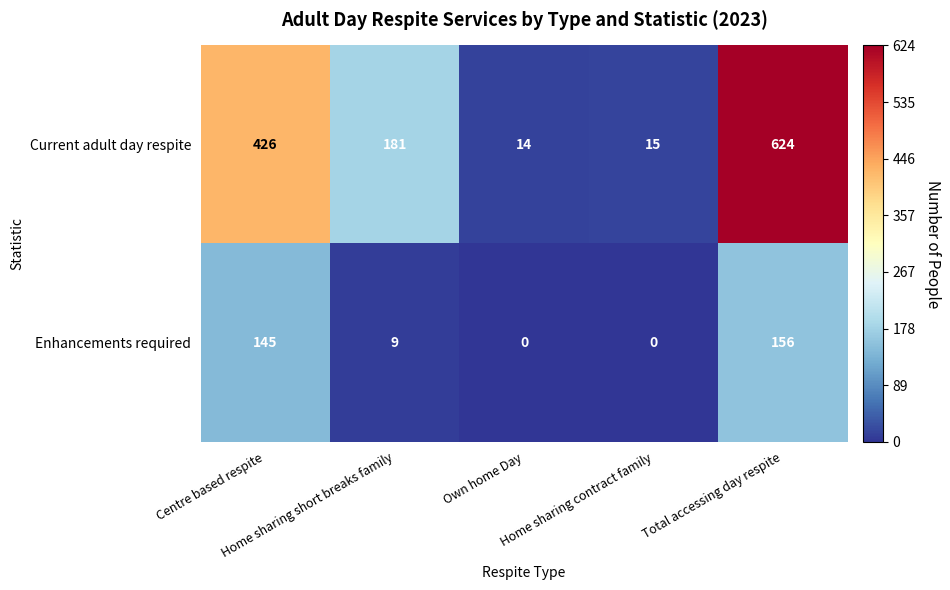

Which series has the widest spread of values?

Current adult day respite